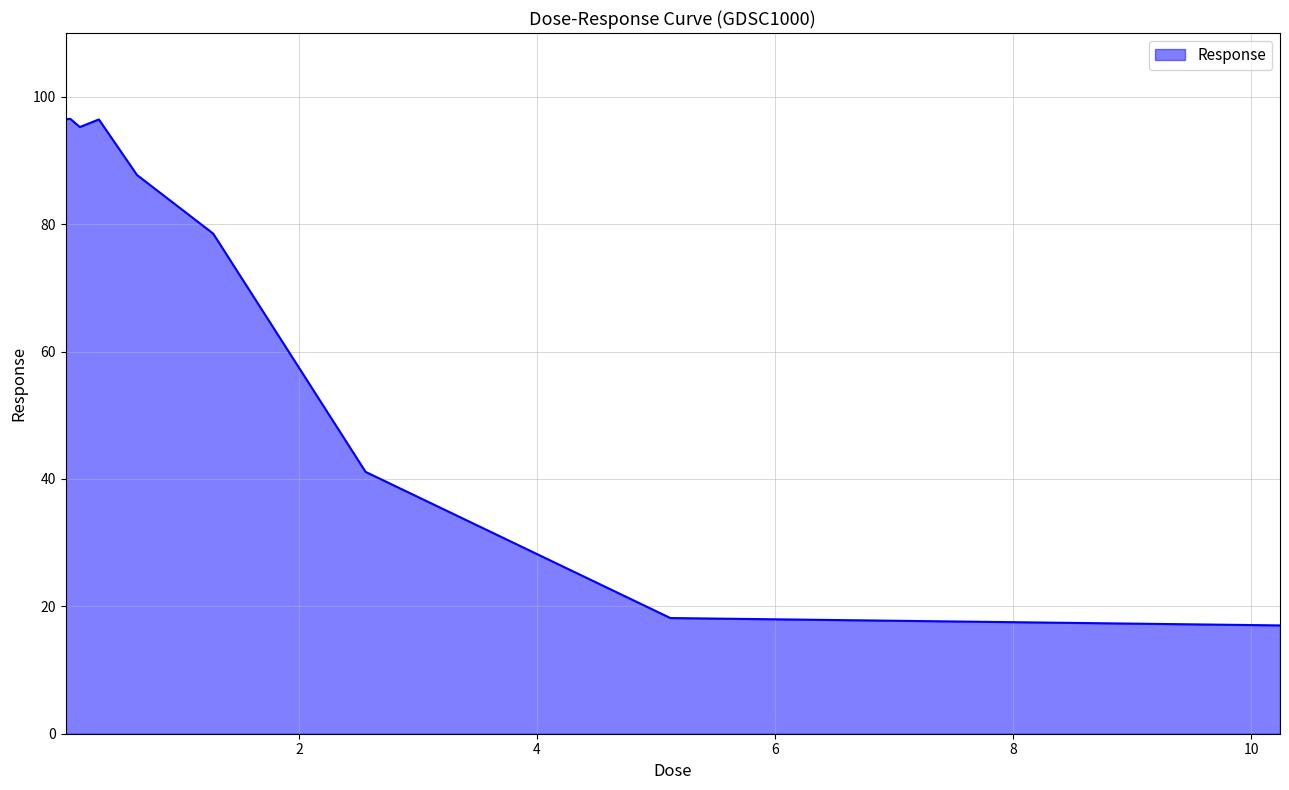

What is the smallest value displayed?

17.0